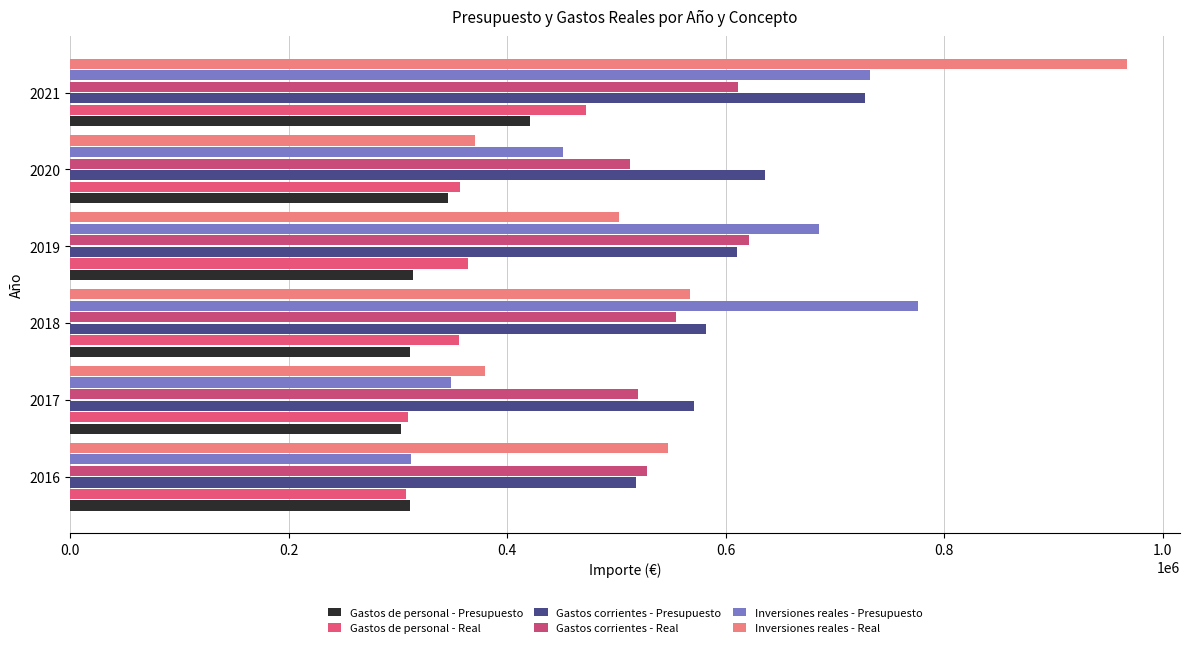

At how many categories does at least one series exceed 348110?

6